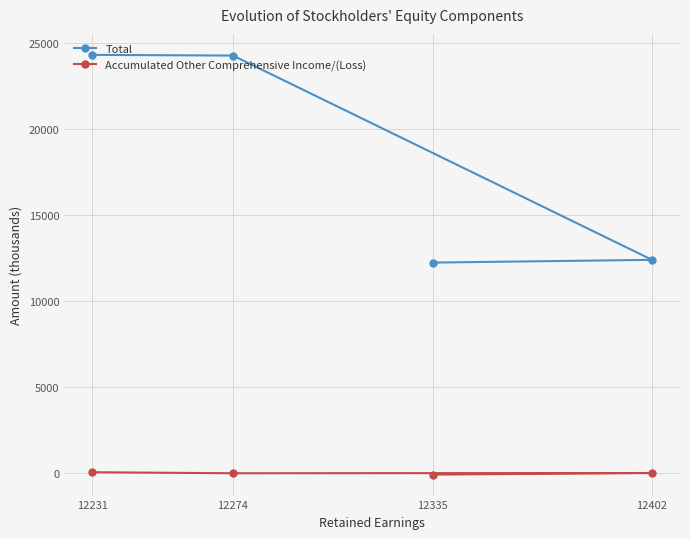

At which label is Accumulated Other Comprehensive Income/(Loss) closest to -26?

12274